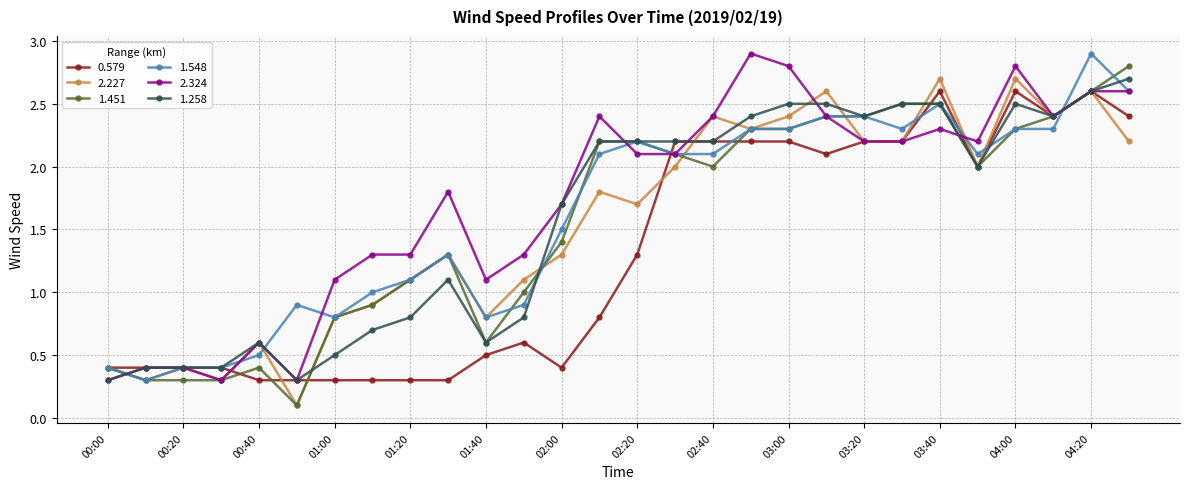

What is the maximum value shown in the chart?

2.9